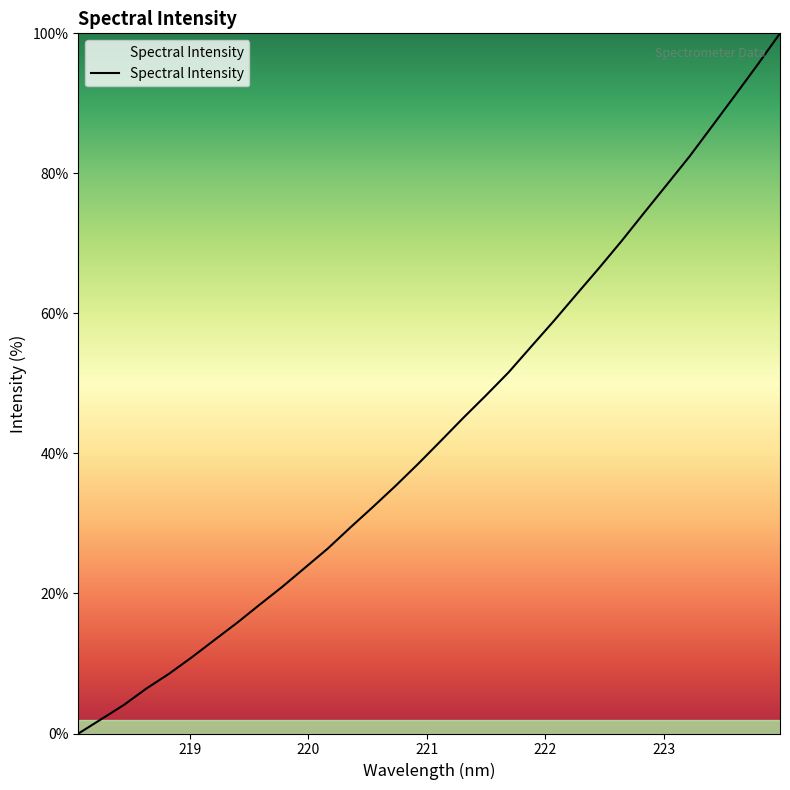

What is the difference between the maximum and minimum values?

100.0